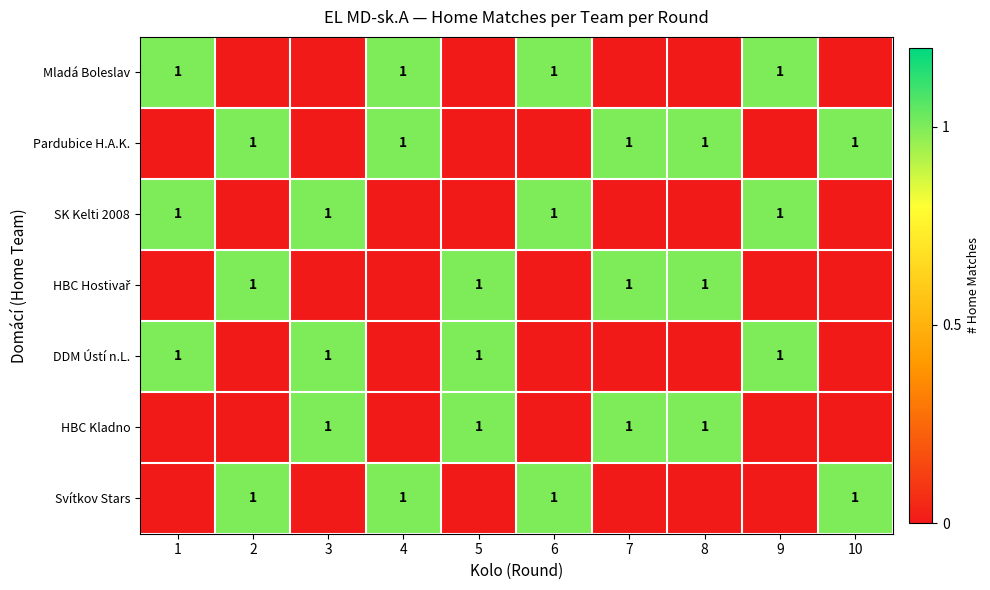

Which label corresponds to the smallest value in the chart?

2